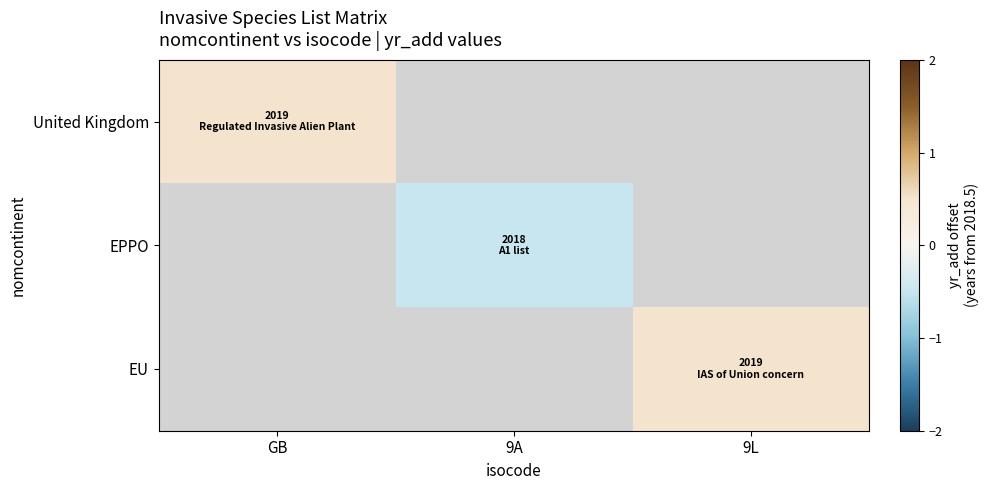

At how many categories does at least one series exceed 0?

2